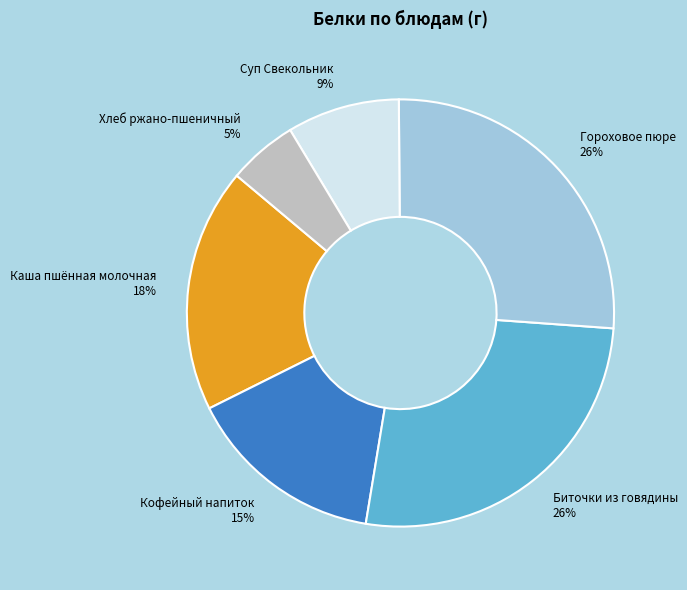

What percentage is the Кофейный напиток slice, to the nearest percent?

15%